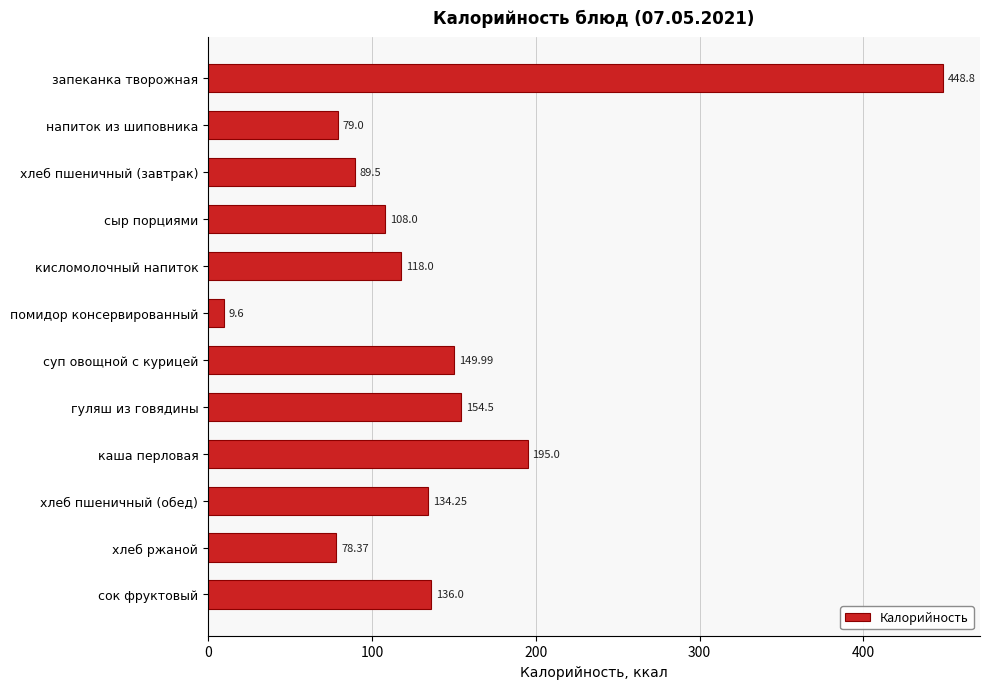

At which label is the value closest to 229?

каша перловая